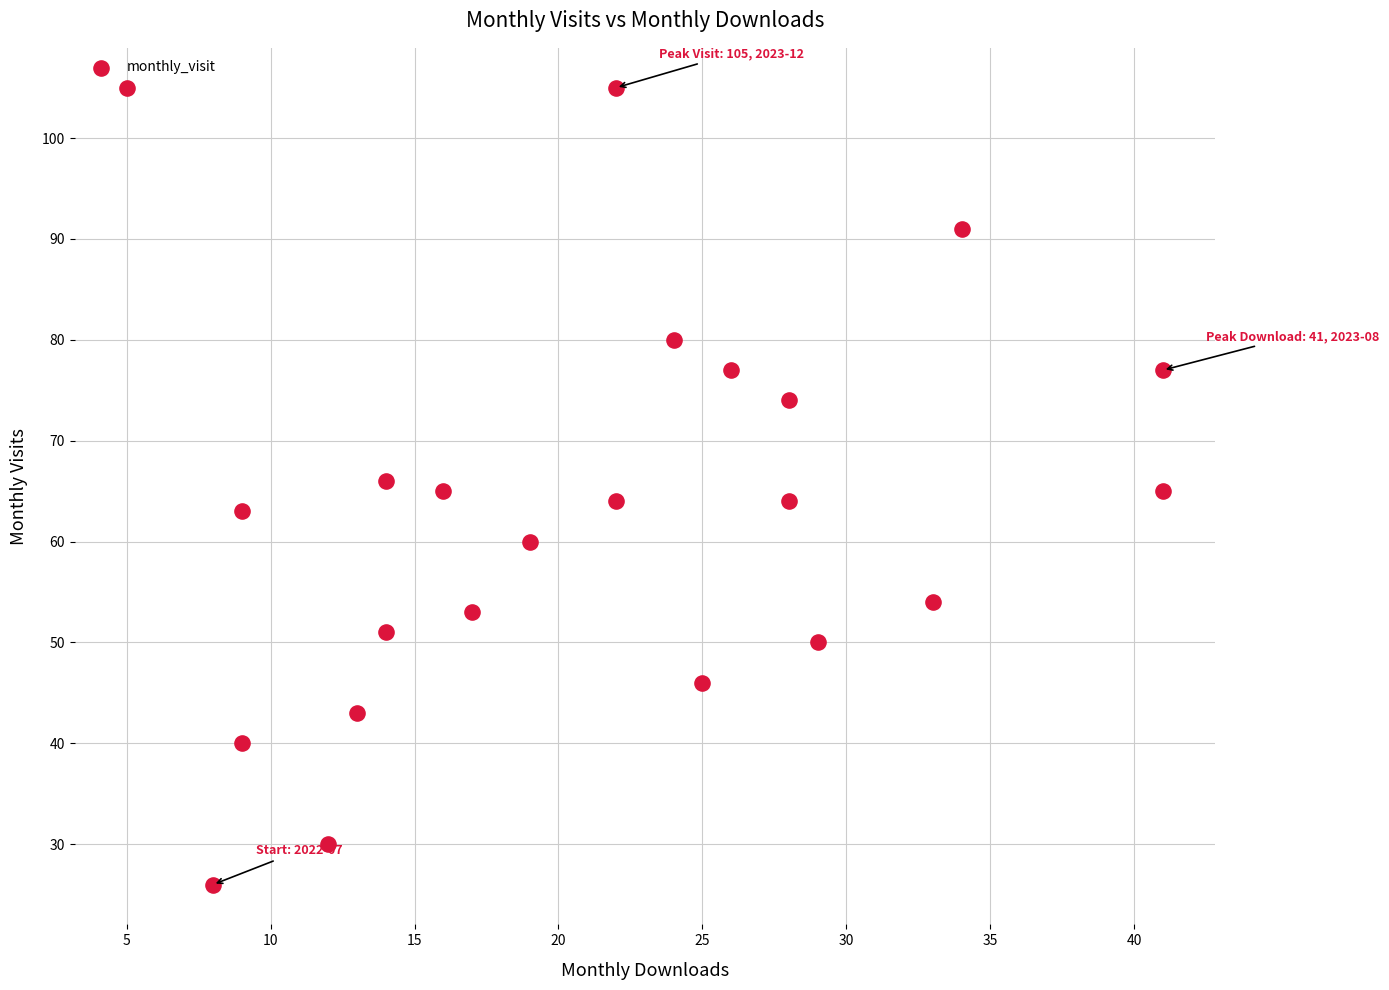

What is the range of X values (max minus min)?

36